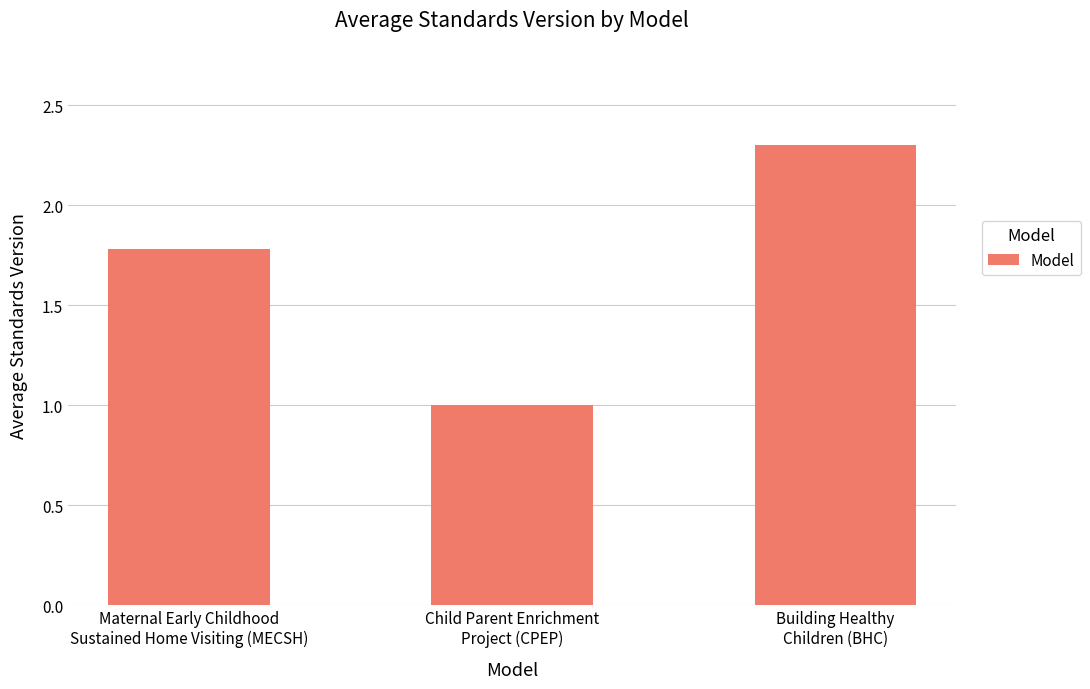

Reading right to left, extract all data points from this chart.

2.3	1.0	1.8